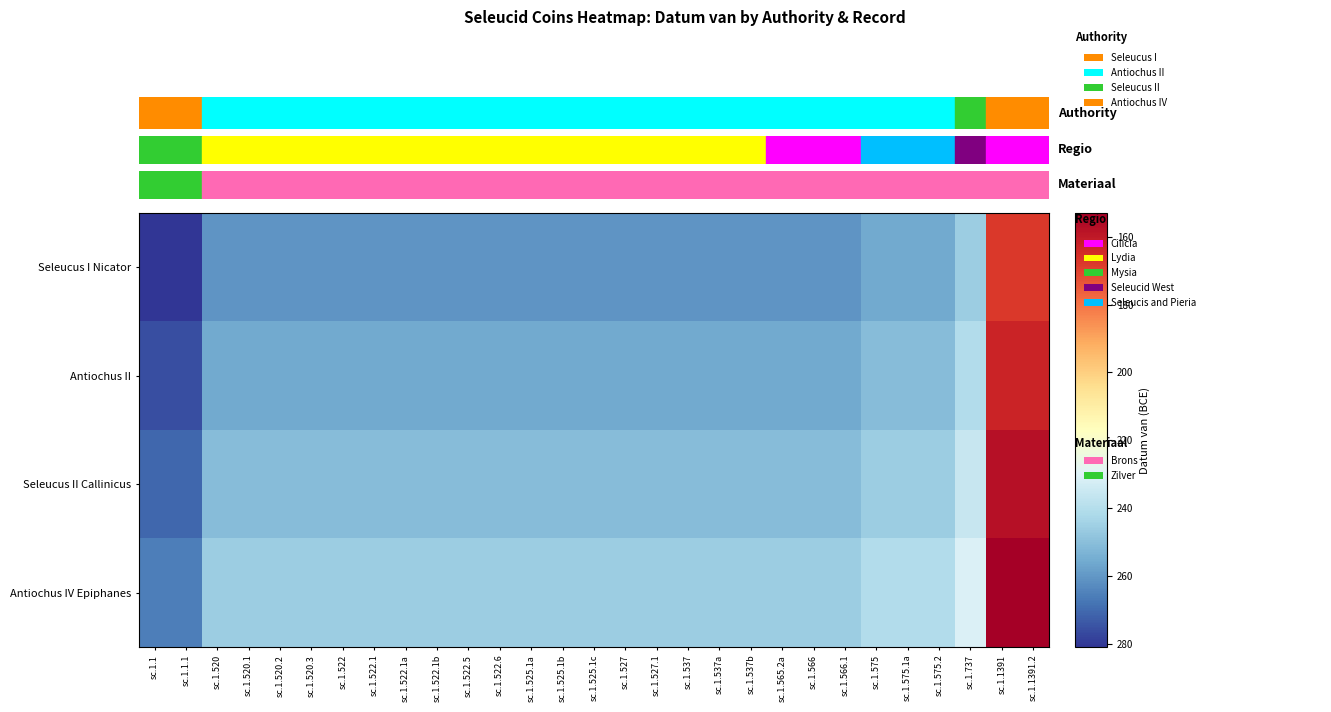

How many data points does each series have?

29